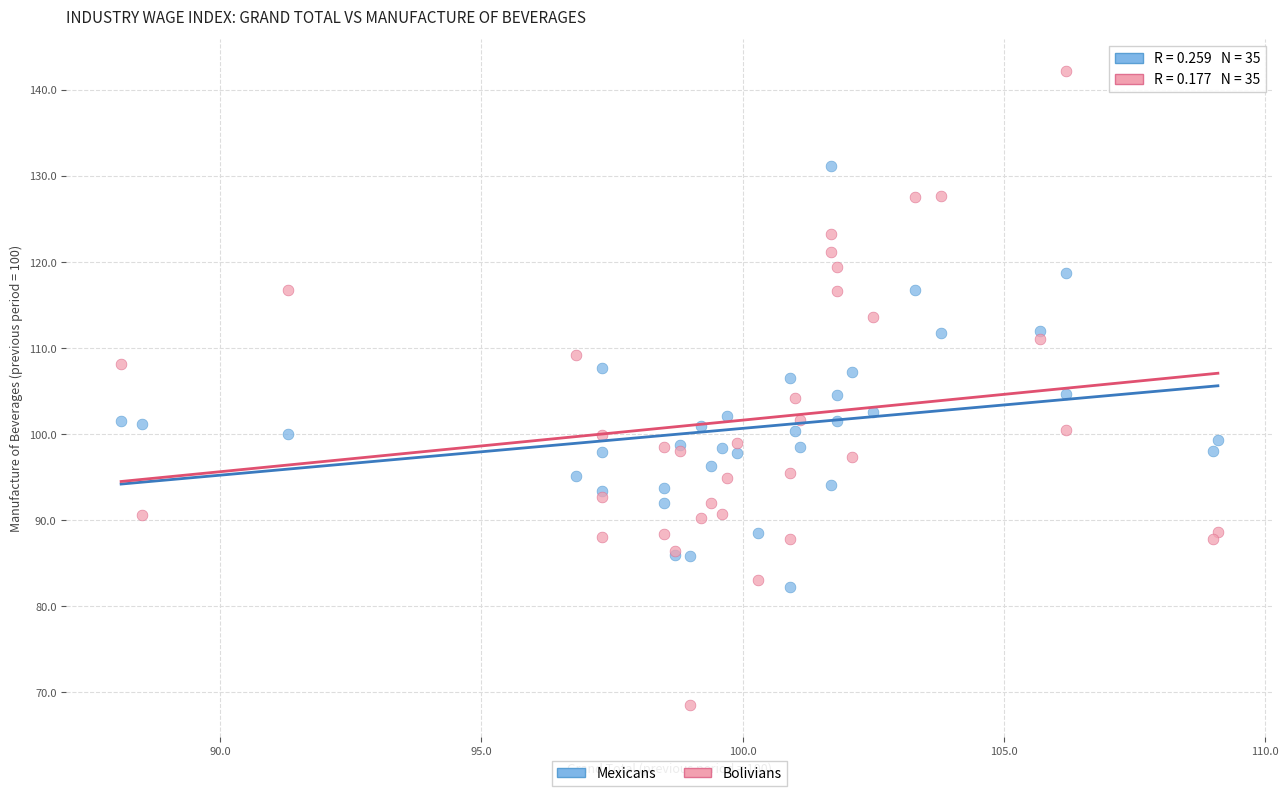

Which series has the largest Y range (max minus min)?

Bolivians